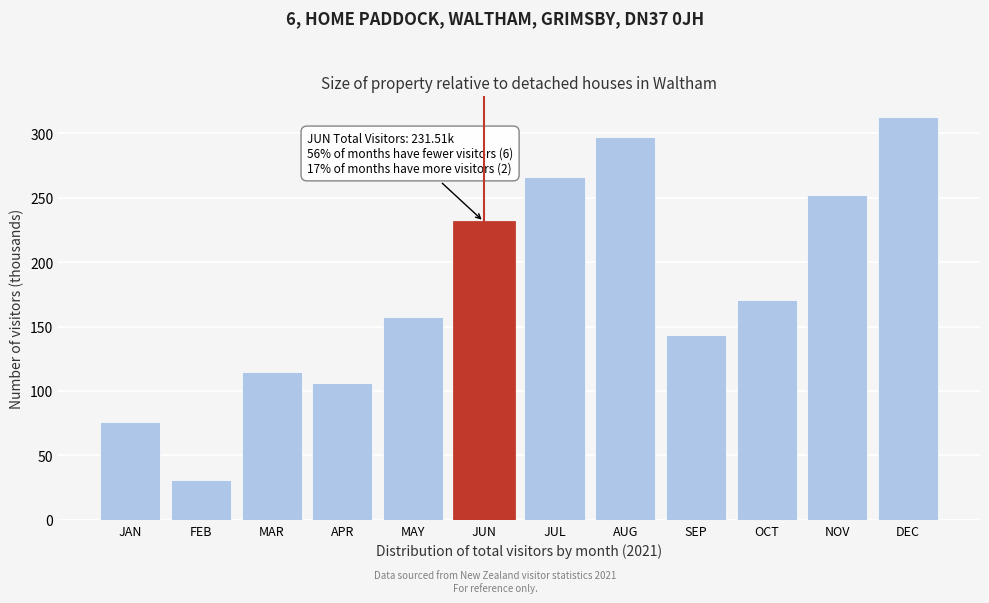

Reading left to right, what are all the values shown in this chart?

JAN=76.1	FEB=30.7	MAR=114.8	APR=106.2	MAY=157.1	JUN=231.5	JUL=265.8	AUG=297.1	SEP=143.2	OCT=170.5	NOV=252.0	DEC=313.1